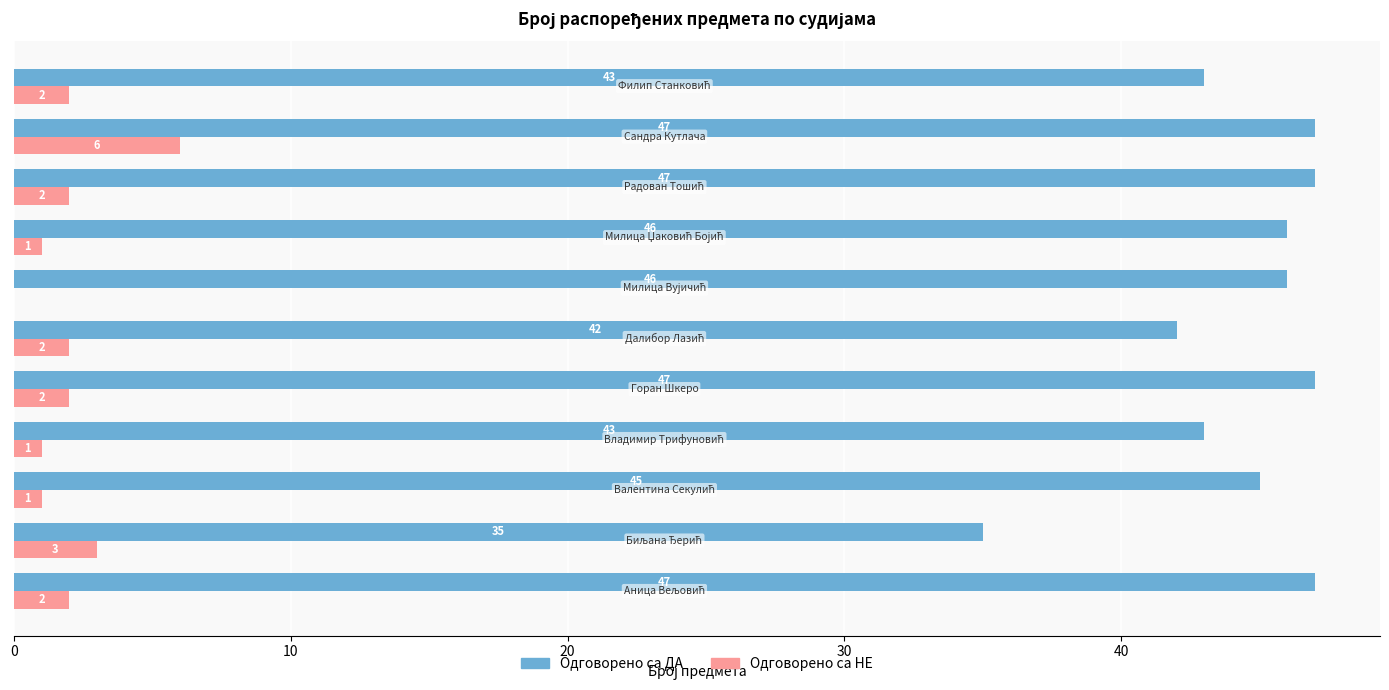

What is the greatest value displayed?

47